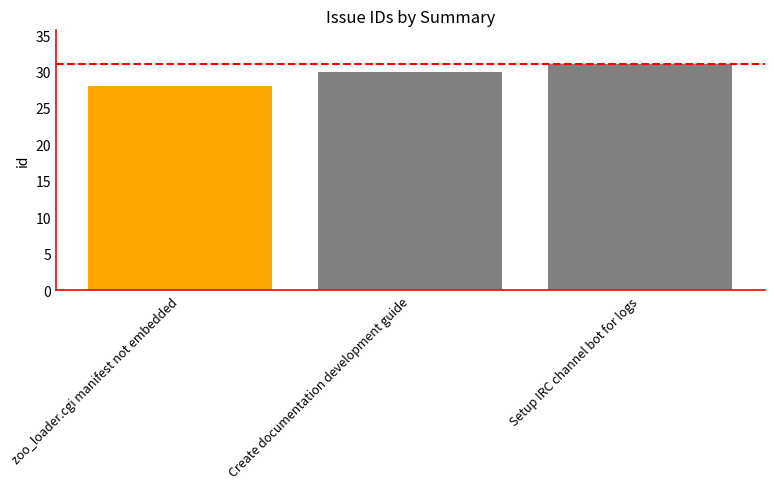

Reading left to right, list all the values displayed in this chart.

28	30	31